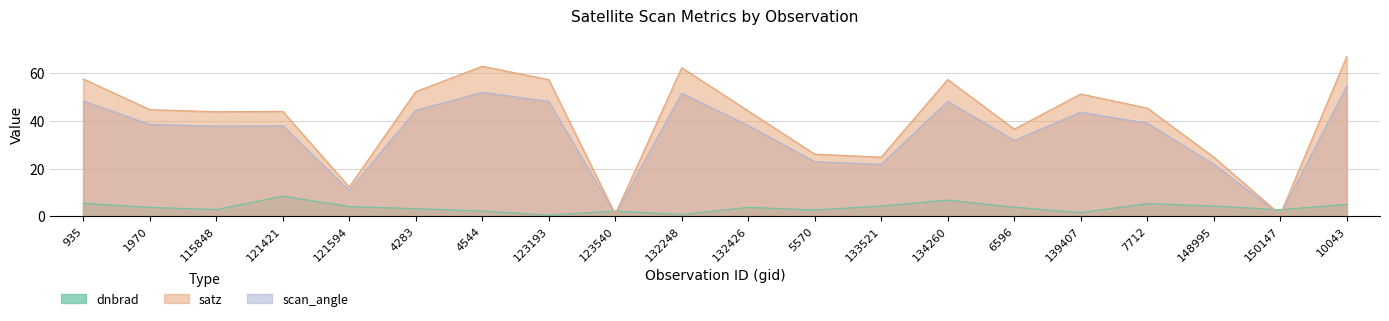

What is the label of the 1st point from the left?

935